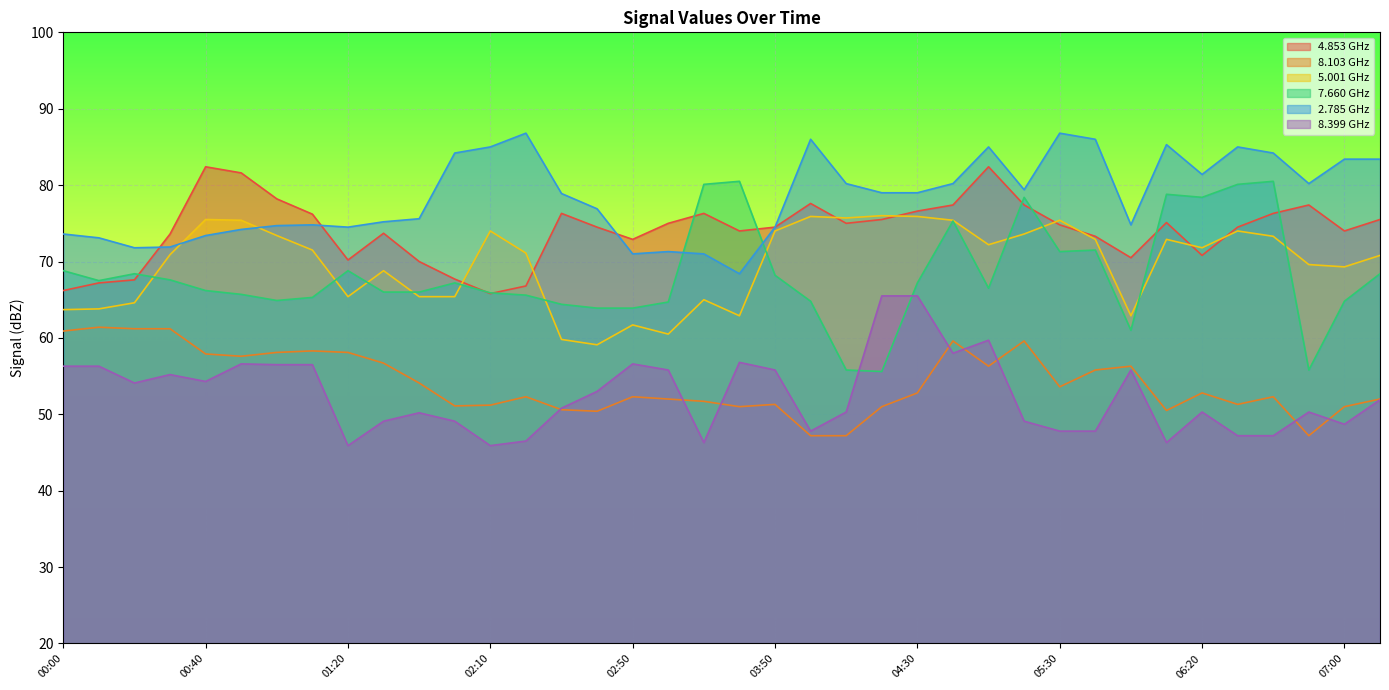

What is the total value across all series at 02:10?

387.8